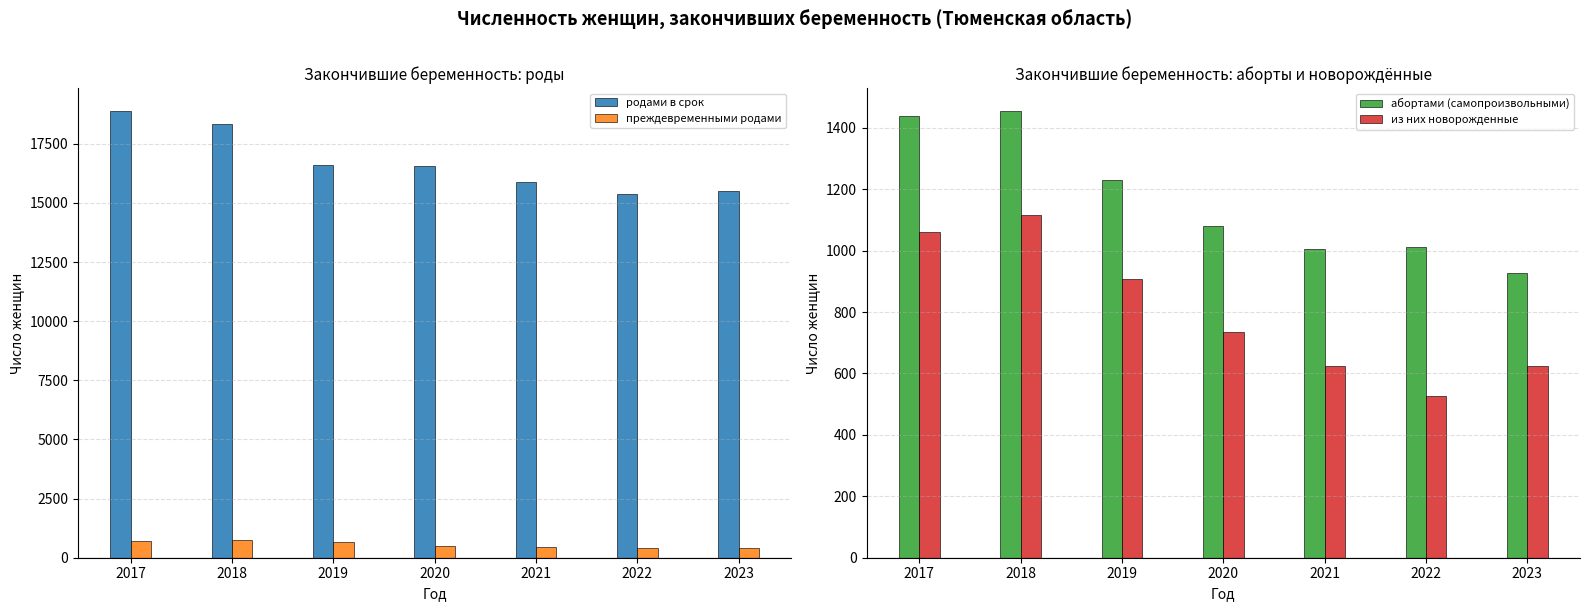

Rank the categories by родами в срок value from lowest to highest.

2022, 2023, 2021, 2020, 2019, 2018, 2017